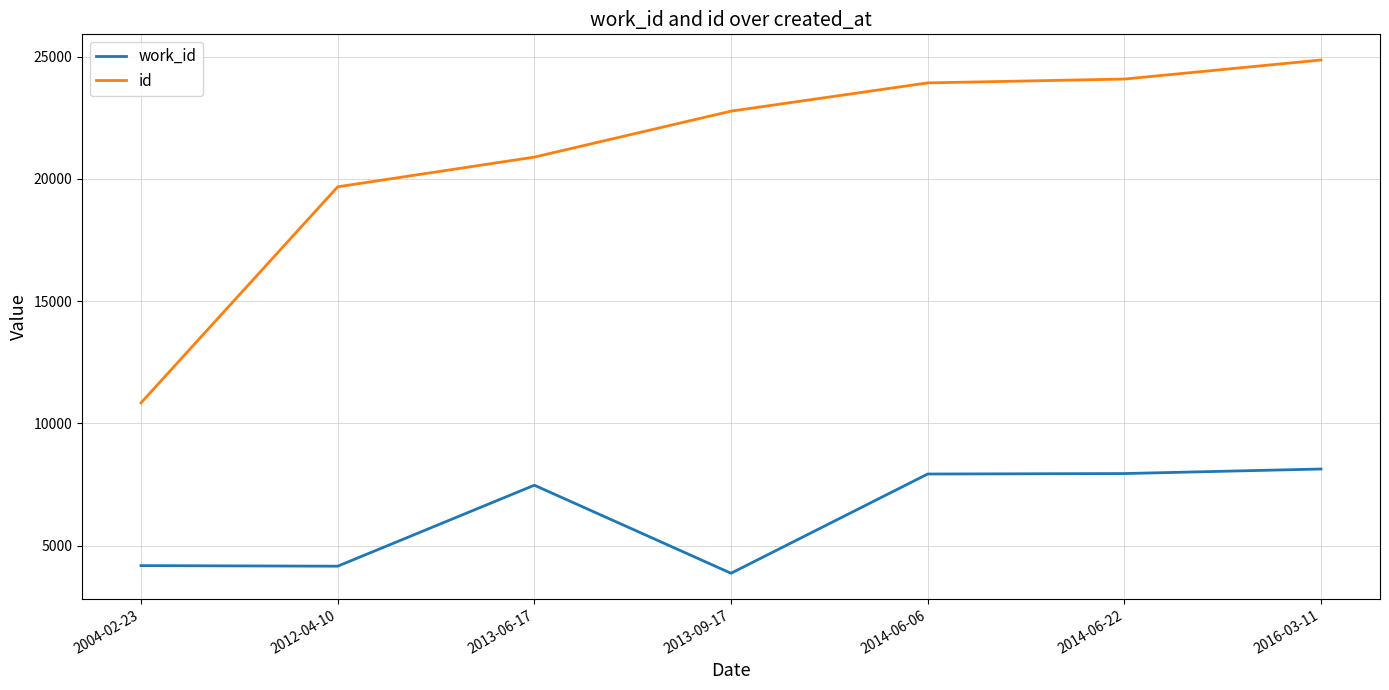

True or false: work_id and id intersect in this chart.

False